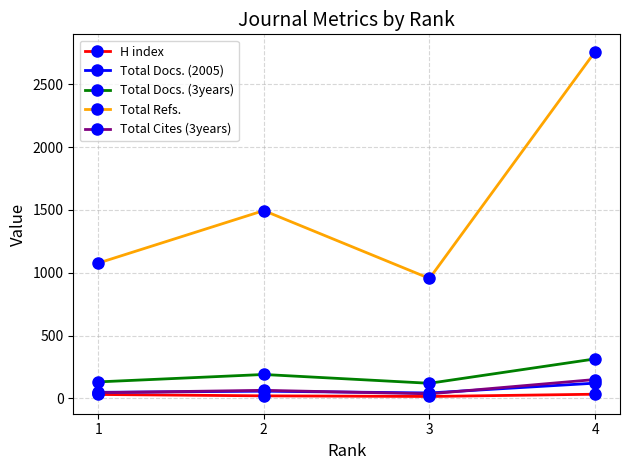

Is this an area chart (filled region under the line)?

No